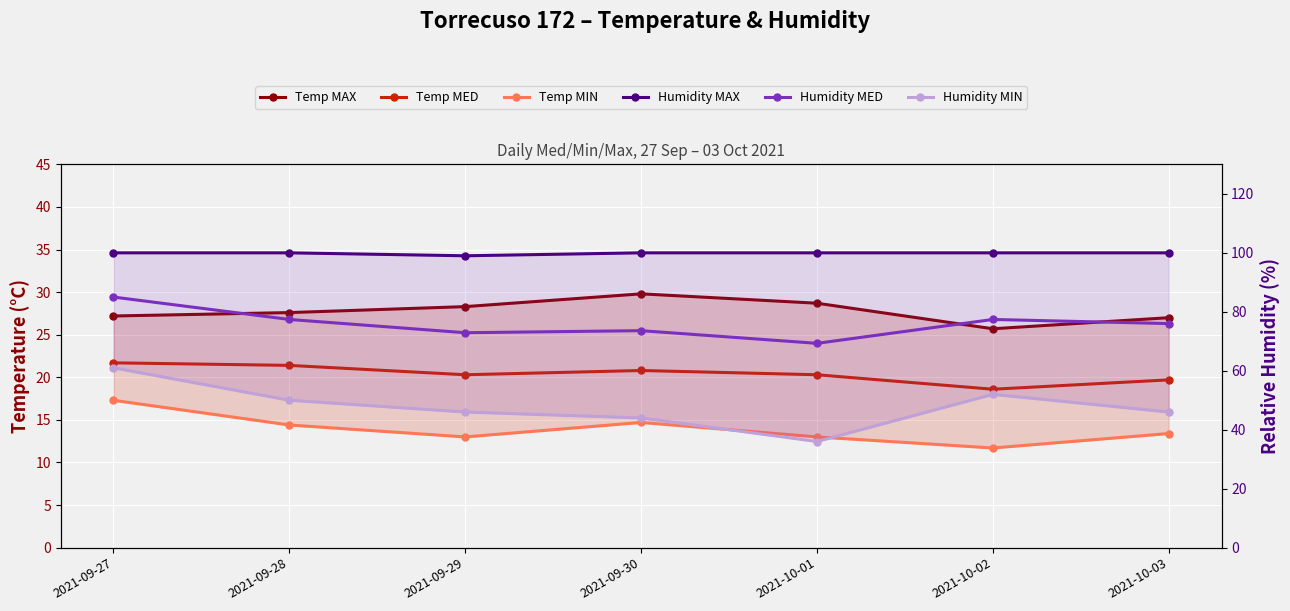

True or false: Temp MIN and Temp MAX intersect in this chart.

False